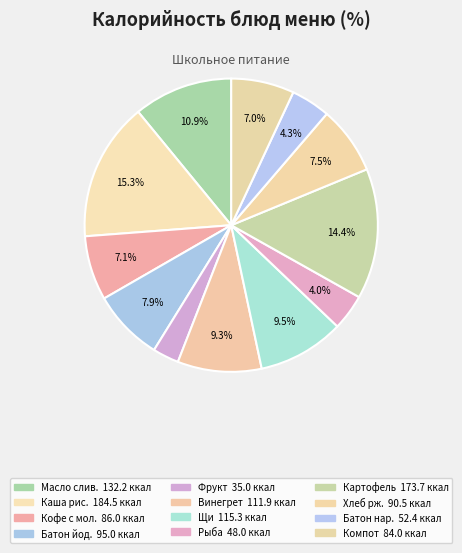

Is there any slice that represents more than half of the pie?

No